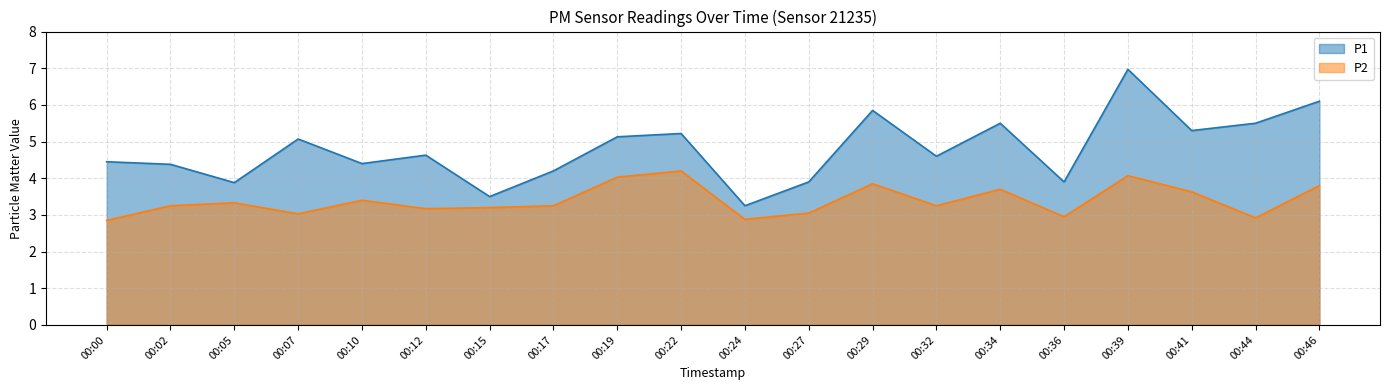

What is the difference between the highest and lowest values at 00:32?

1.3